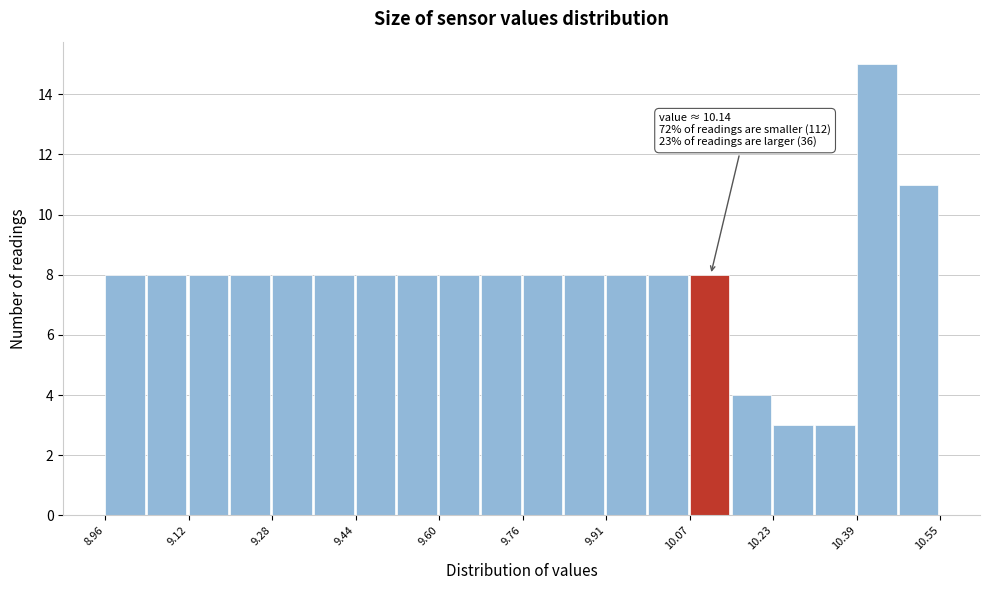

Around what value on the x-axis is the tallest bar? Give the approximate position of its centre, as read against the axis.

10.42